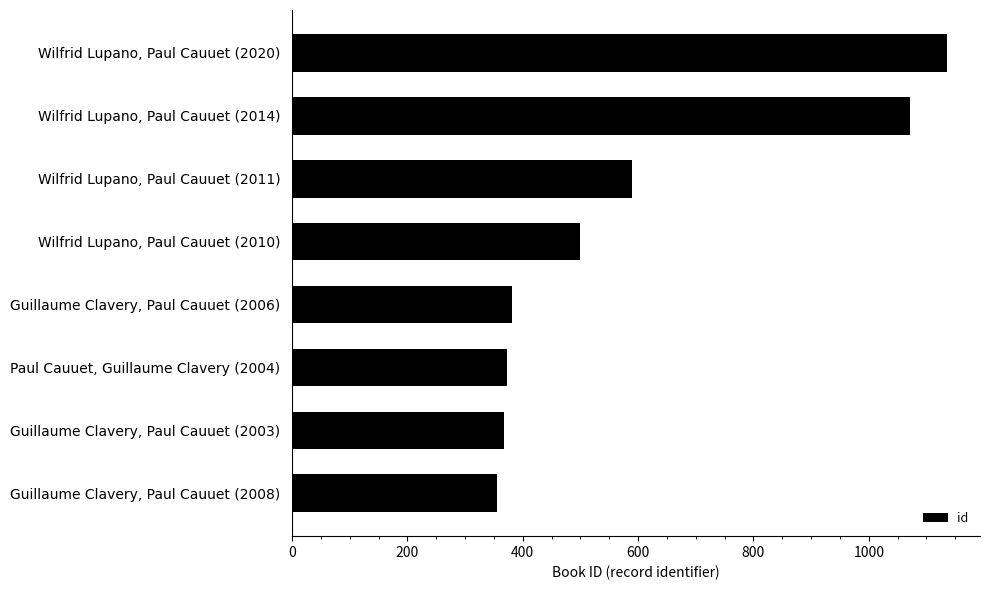

What is the difference between the maximum and minimum values?

781